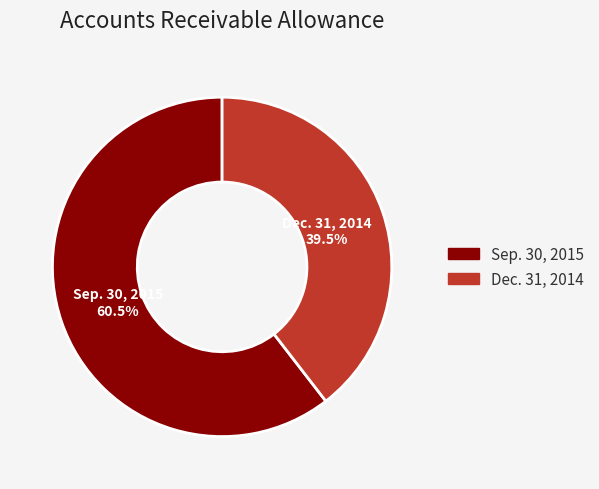

Do Sep. 30, 2015 and Dec. 31, 2014 together represent more than half of the pie?

Yes